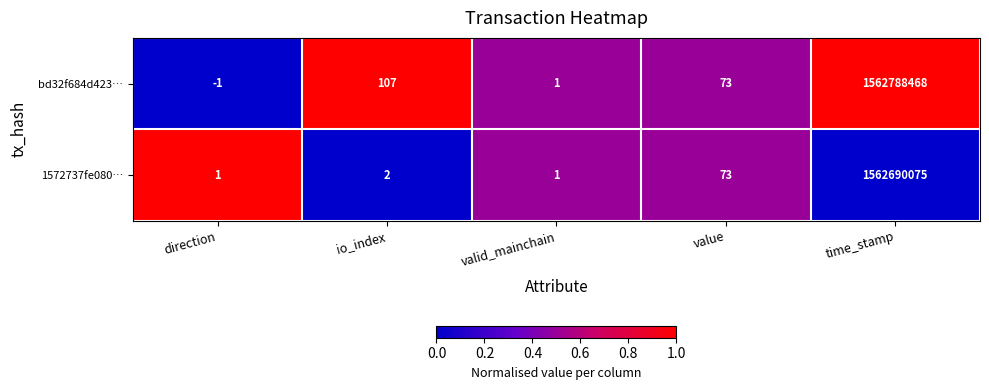

The bd32f684d423… series shows 351574909 at time_stamp. True or false?

False